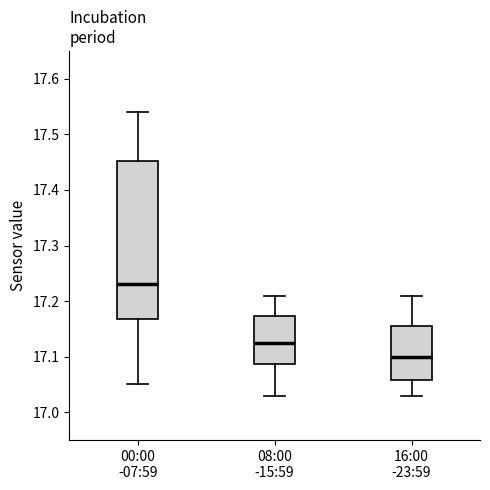

Reading left to right, transcribe this box plot: for each box, give where its median line is, the range the box spans, and where its two whiskers end, as read against the y-axis. The values are not printed on the chart, so give them approximately, as read against the axis.

00:00 -07:59: median 17.23, box 17.17 to 17.45, whiskers 17.05 to 17.54
08:00 -15:59: median 17.13, box 17.09 to 17.17, whiskers 17.03 to 17.21
16:00 -23:59: median 17.10, box 17.06 to 17.16, whiskers 17.03 to 17.21